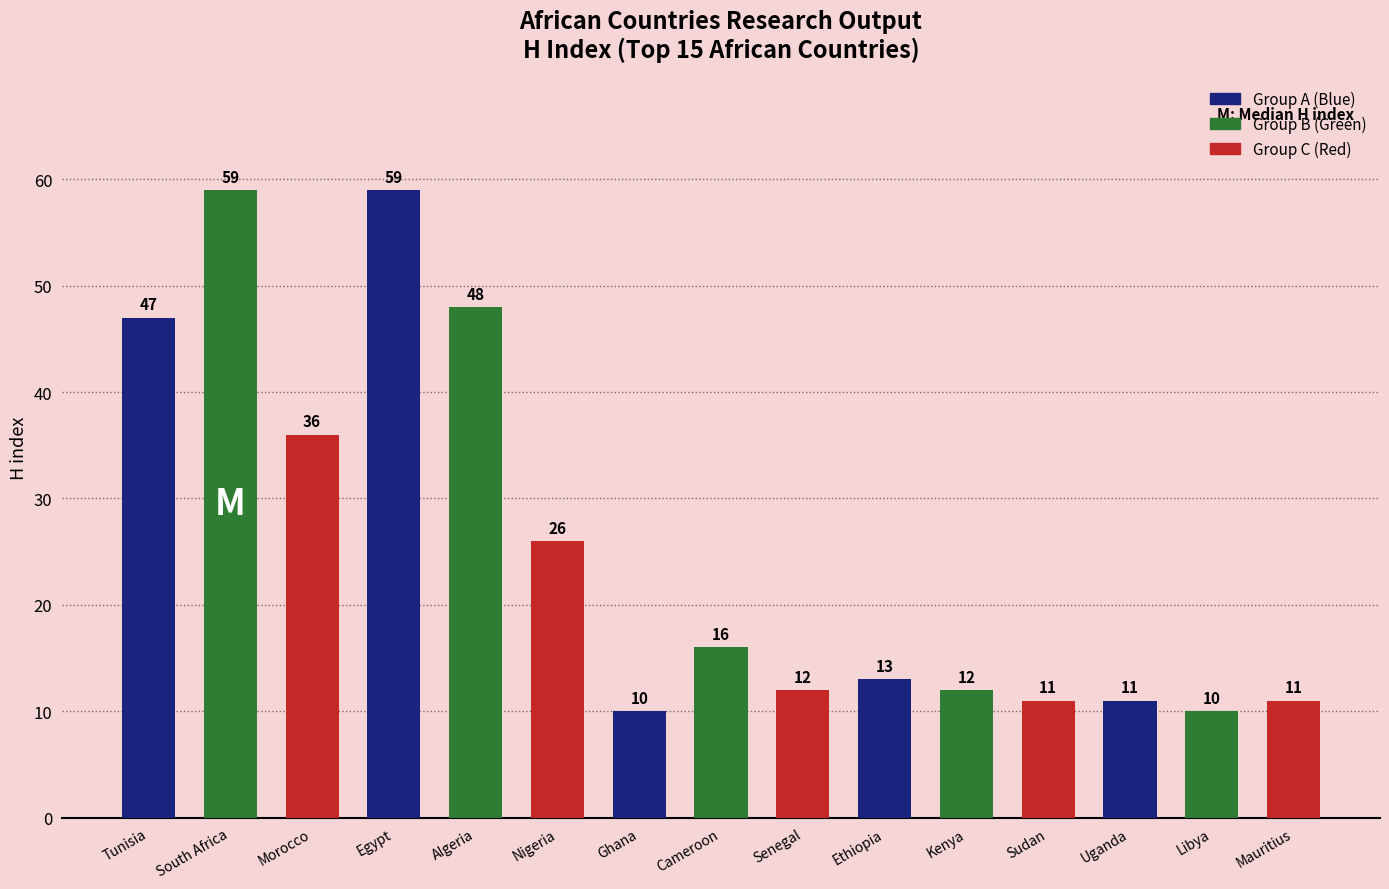

What position from the right is Egypt?

12